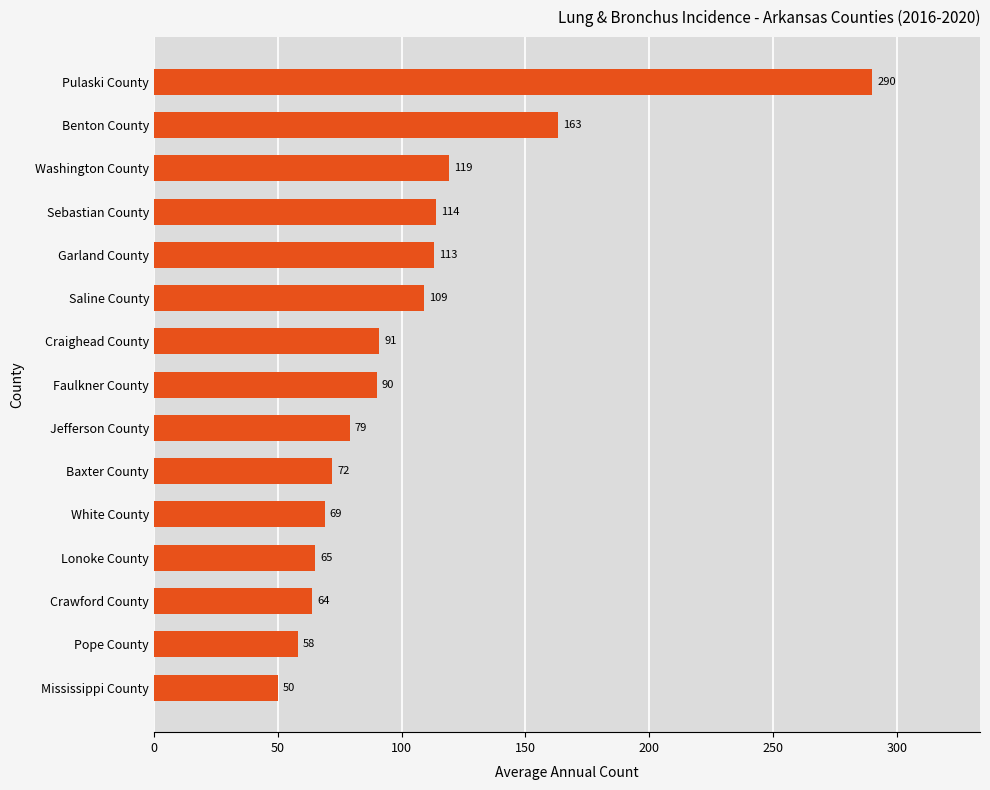

What is the greatest value displayed?

290